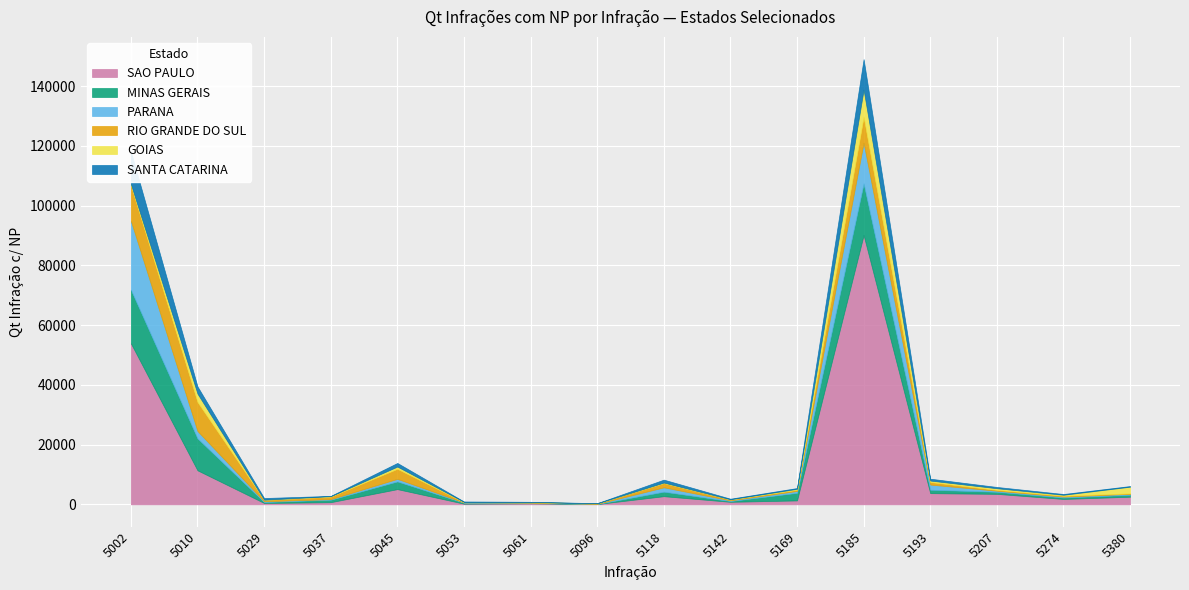

What are all the series names shown in the legend?

SAO PAULO, MINAS GERAIS, PARANA, RIO GRANDE DO SUL, GOIAS, SANTA CATARINA